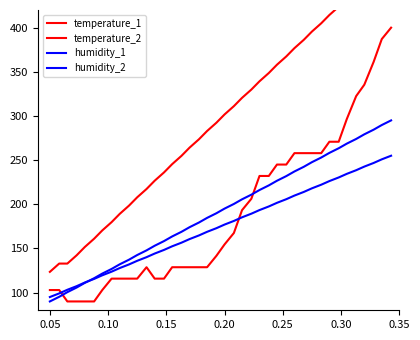

Does the chart have visible grid lines?

No